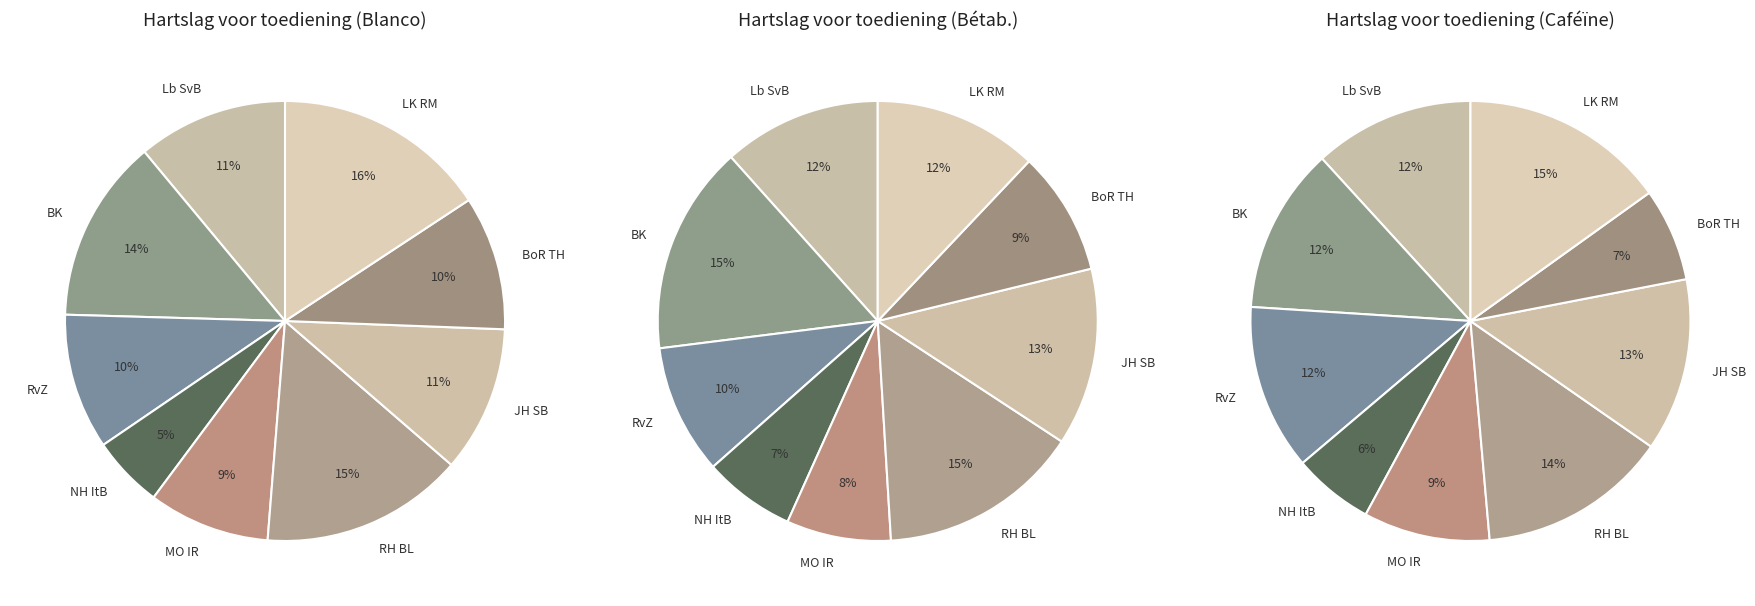

To the nearest percent, what is the combined percentage of BoR TH and BK?

23%